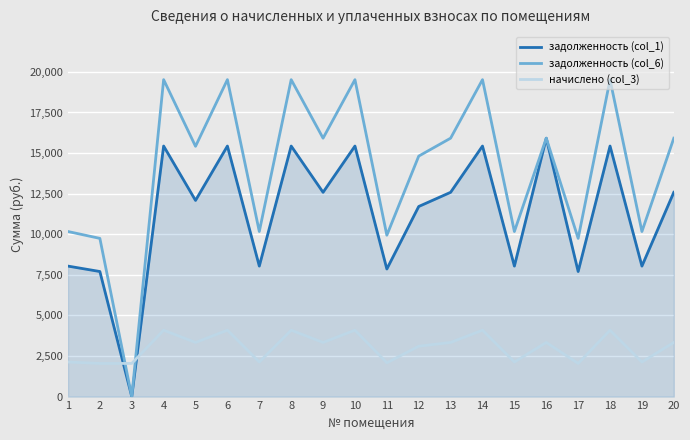

What is the approximate value of задолженность (col_1) at 4?

15433.7